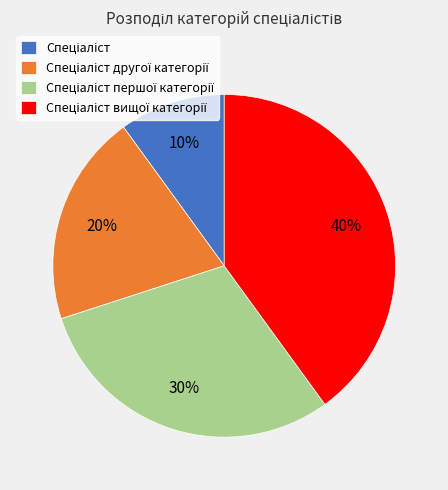

To the nearest percent, what is the average slice percentage?

25%